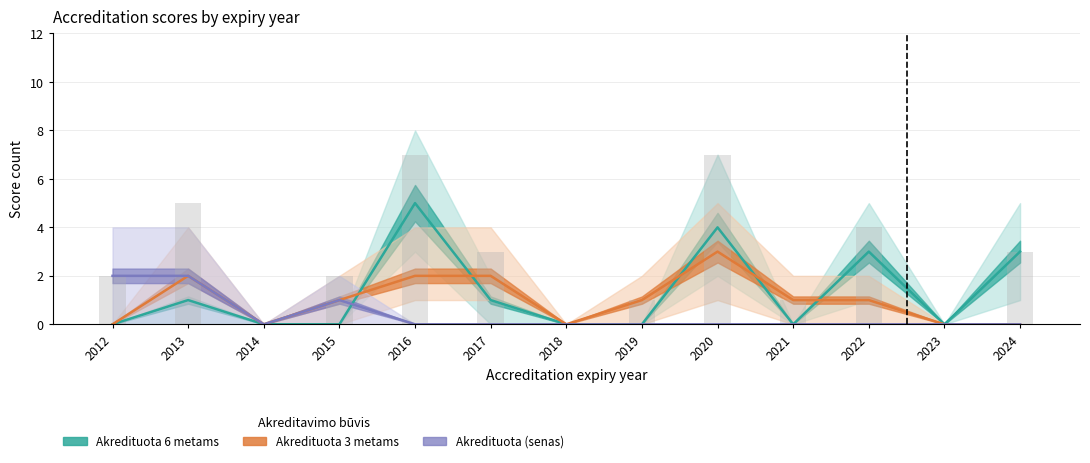

Count the number of data series in this chart.

3